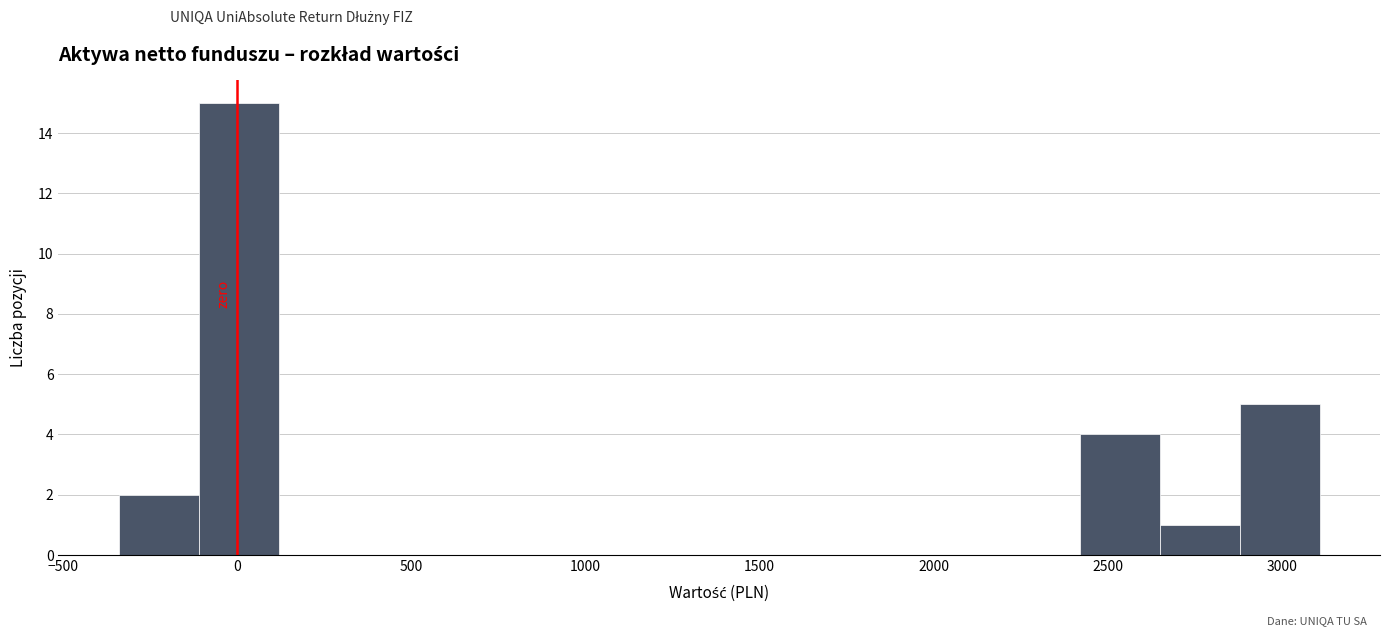

What is the height of the bar covering 2900 to 3100 on the x-axis? Neither the bar edges nor the heights are printed on the chart, so give them approximately, as read against the axes.

5